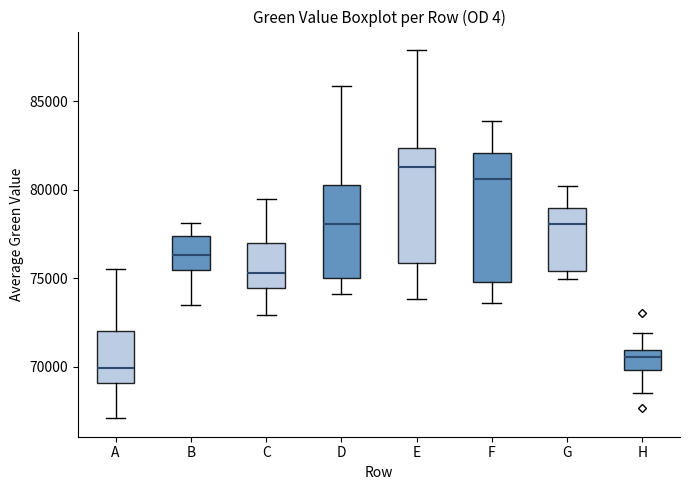

Reading left to right, read every box against the y-axis: the position of its median line, the range the box covers, and the ends of its whiskers. The values are not printed on the chart, so give them approximately, as read against the axis.

A: median 70000, box 69000 to 72000, whiskers 67000 to 75500
B: median 76500, box 75500 to 77500, whiskers 73500 to 78000
C: median 75500, box 74500 to 77000, whiskers 73000 to 79500
D: median 78000, box 75000 to 80500, whiskers 74000 to 86000
E: median 81500, box 76000 to 82500, whiskers 74000 to 88000
F: median 80500, box 75000 to 82000, whiskers 73500 to 84000
G: median 78000, box 75500 to 79000, whiskers 75000 to 80000
H: median 70500, box 70000 to 71000, whiskers 68500 to 72000